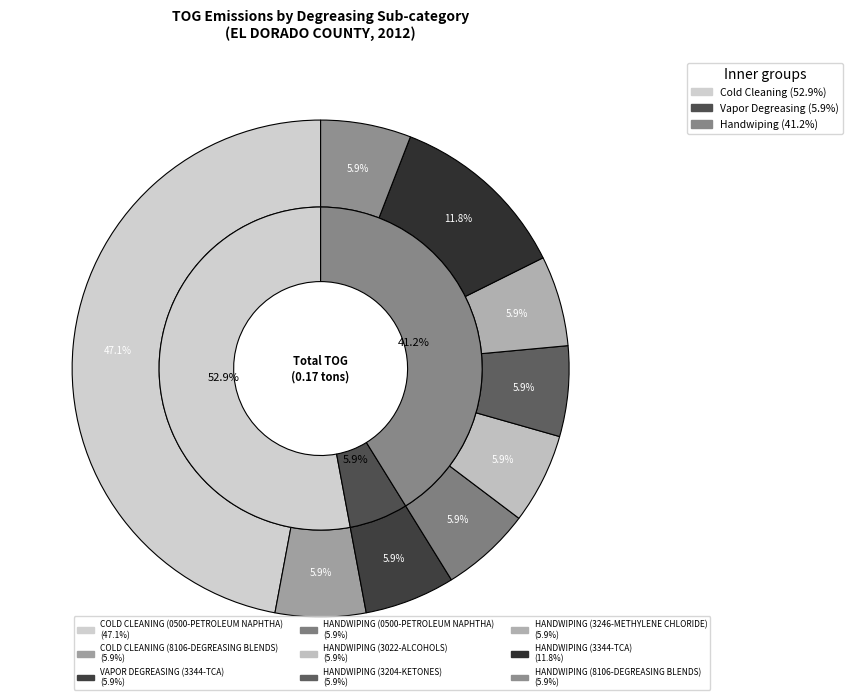

What percentage do HANDWIPING (8106-DEGREASING BLENDS) and HANDWIPING (3344-TCA) together represent?

17.6%